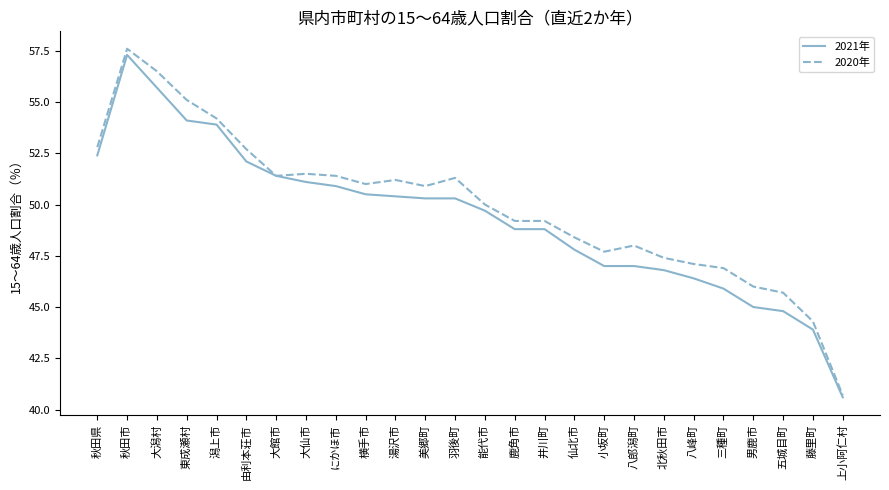

The value of 2021年 at 美郷町 is 50.3. True or false?

True